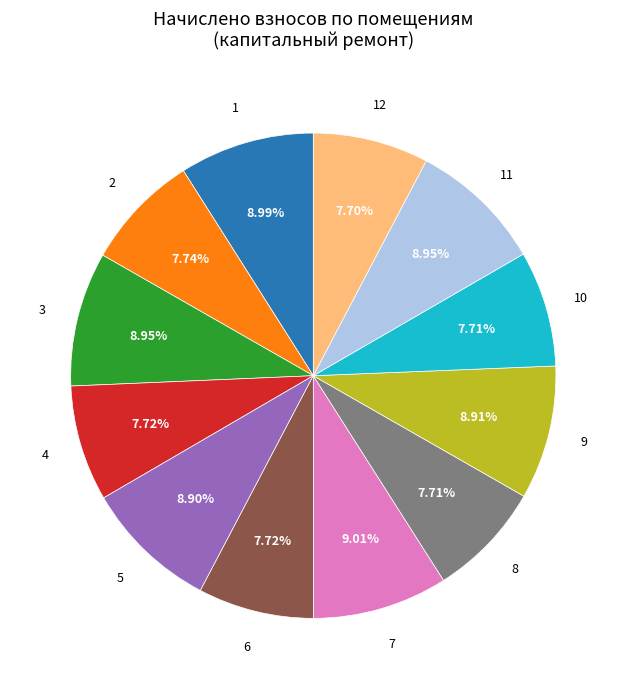

Count the number of slices in the pie.

12